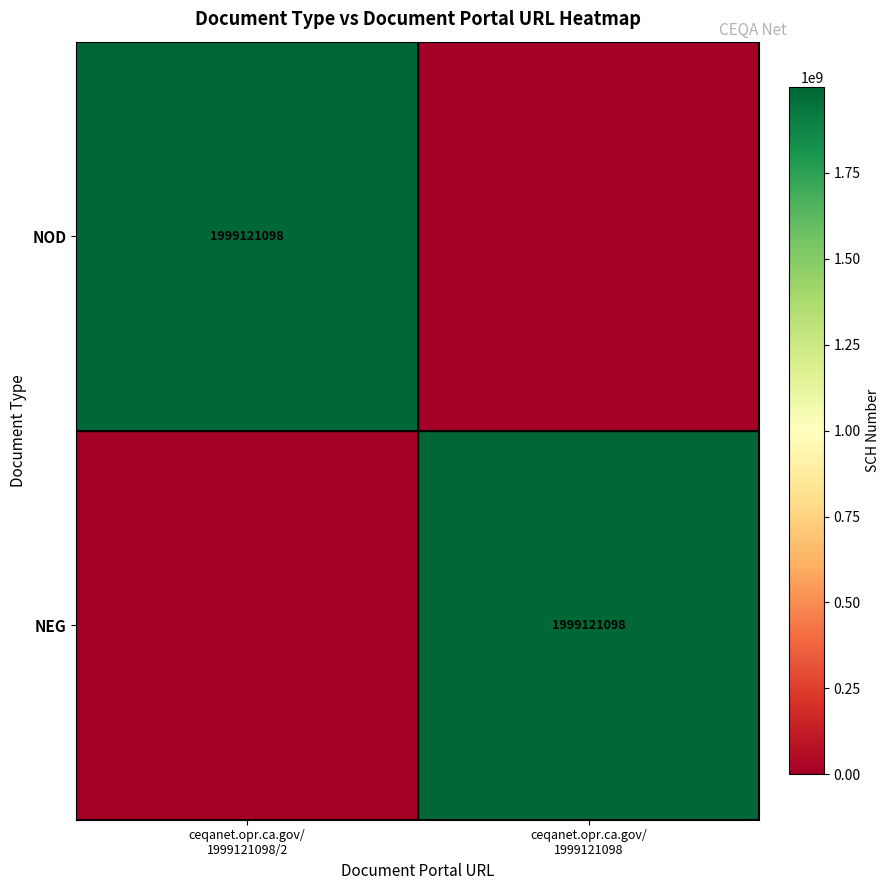

How many distinct data groups are displayed?

2